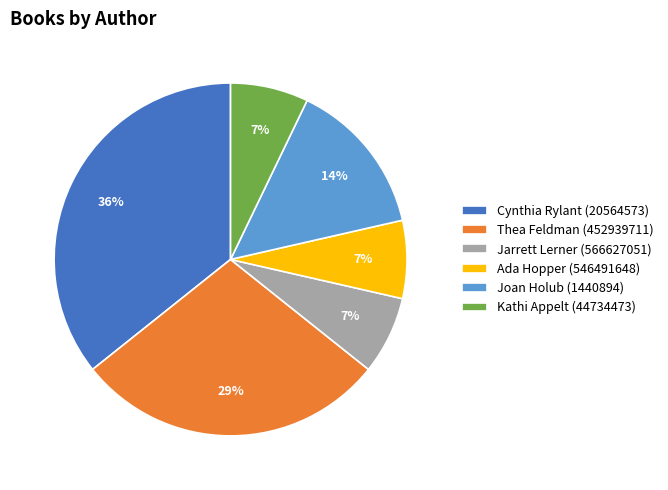

Between Kathi Appelt (44734473) and Joan Holub (1440894), which is larger?

Joan Holub (1440894)